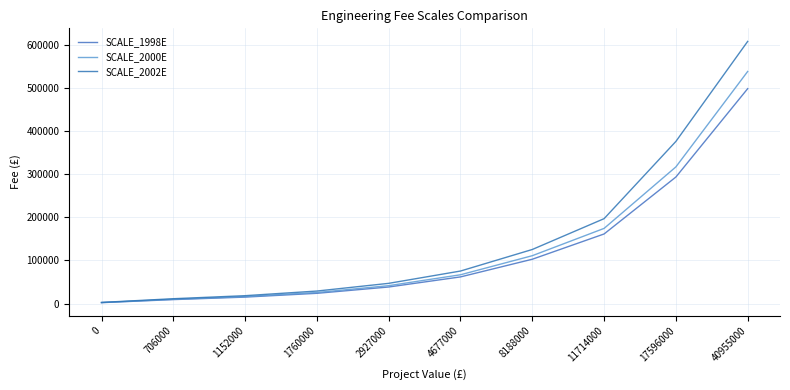

What are all the series names shown in the legend?

SCALE_1998E, SCALE_2000E, SCALE_2002E